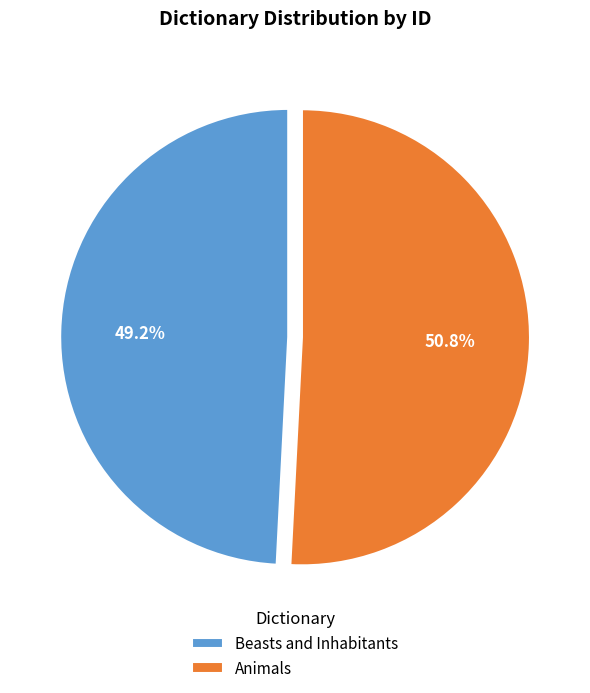

The Animals slice represents 51% of the pie. True or false?

True